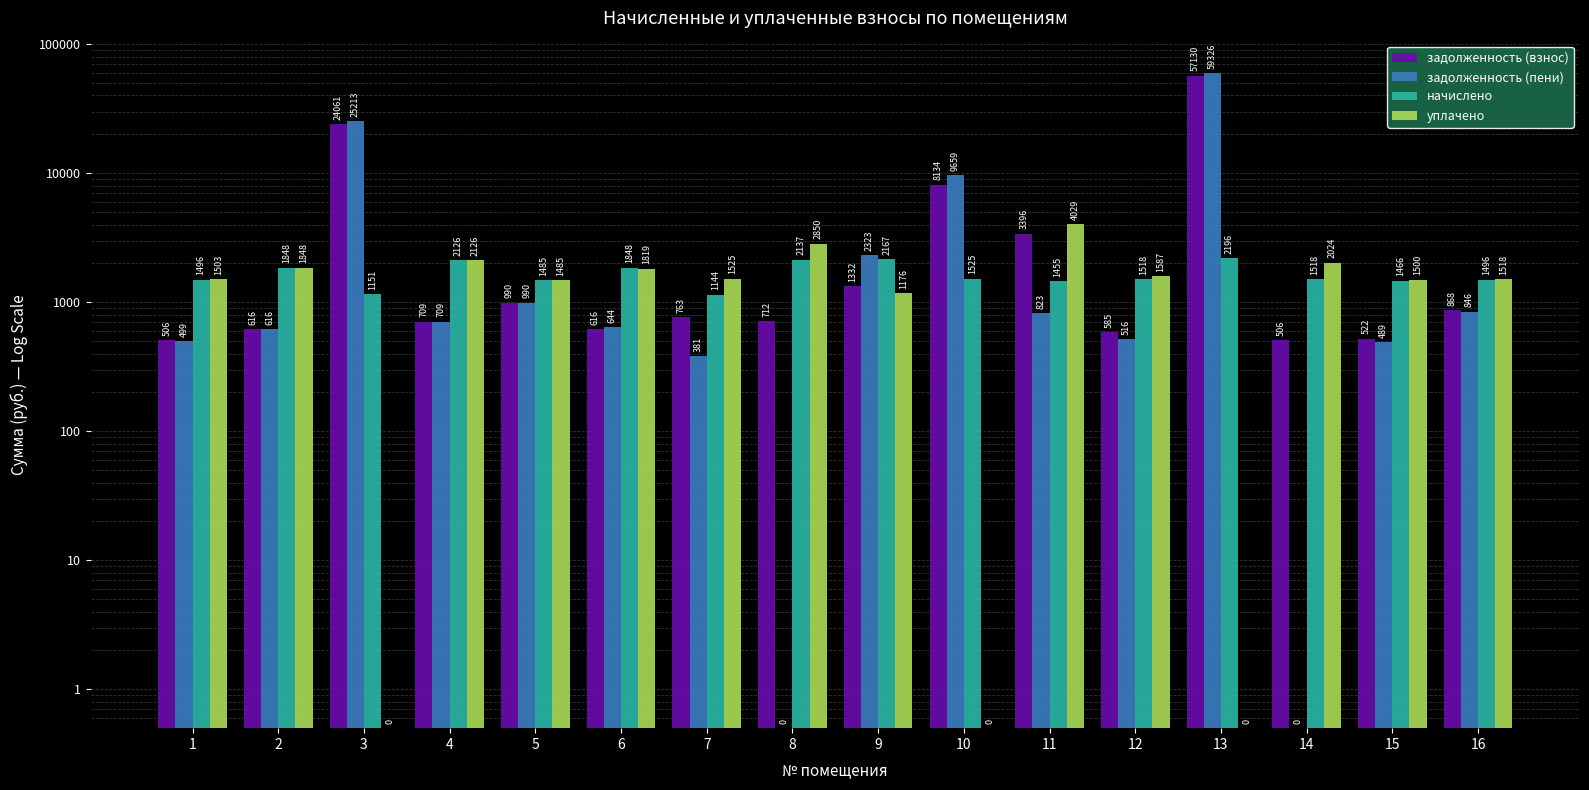

Between 15 and 1, which is larger?

15